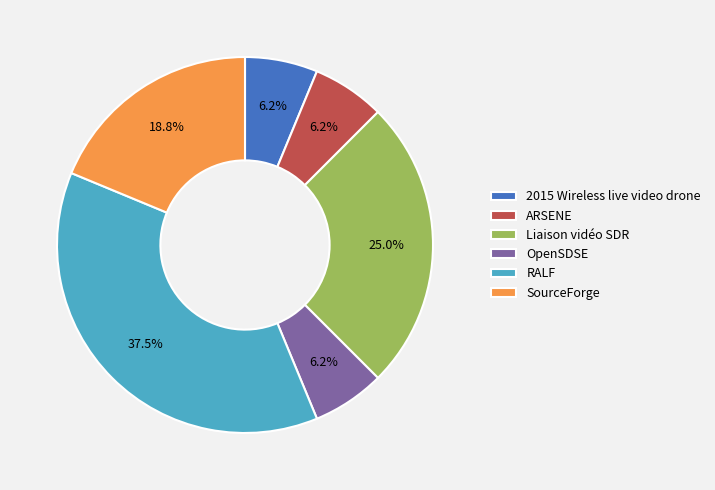

To the nearest percent, what is the combined percentage of SourceForge and OpenSDSE?

25%